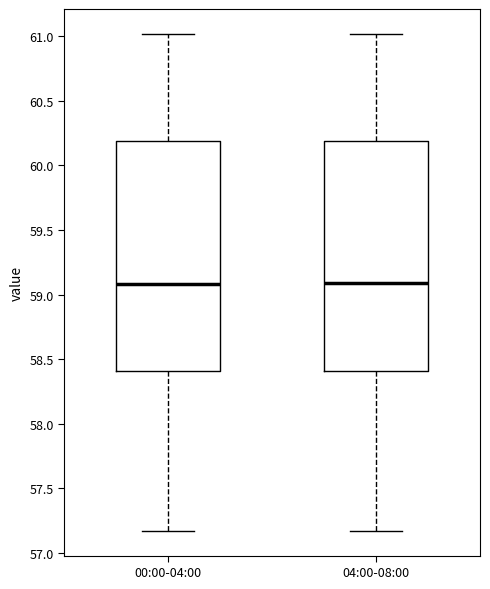

Reading left to right, transcribe this box plot: for each box, give where its median line is, the range the box spans, and where its two whiskers end, as read against the y-axis. The values are not printed on the chart, so give them approximately, as read against the axis.

00:00-04:00: median 59.10, box 58.40 to 60.20, whiskers 57.15 to 61.00
04:00-08:00: median 59.10, box 58.40 to 60.20, whiskers 57.15 to 61.00